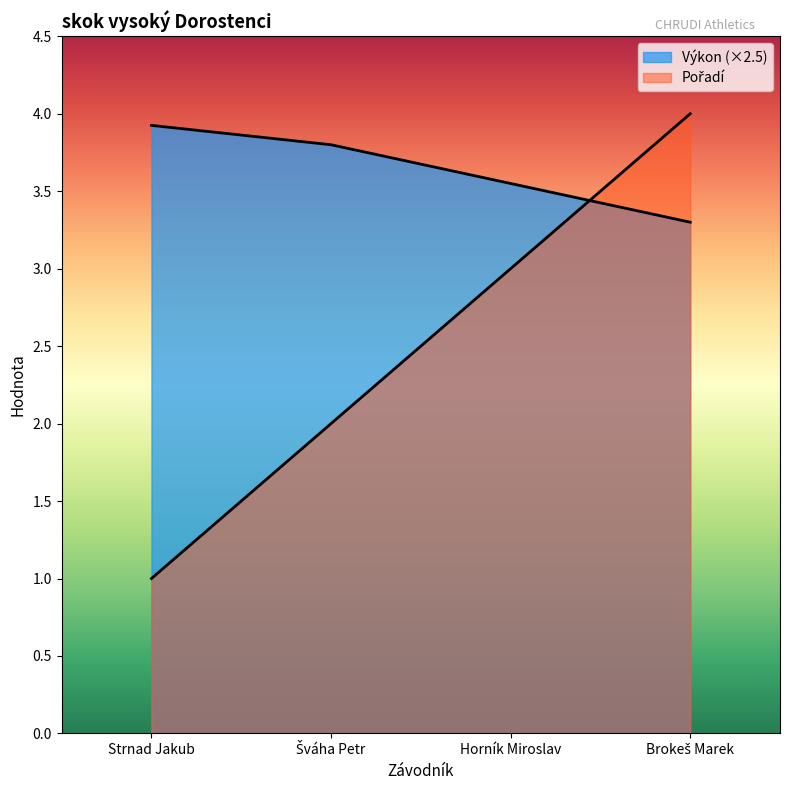

Is it true that Výkon equals 3.3 at Brokeš Marek?

True